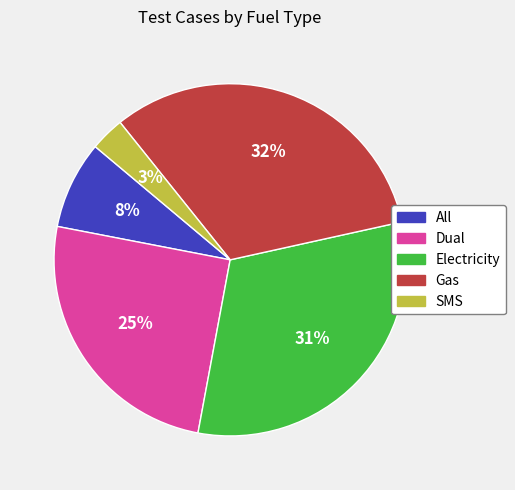

To the nearest percent, what portion does Gas represent?

32%